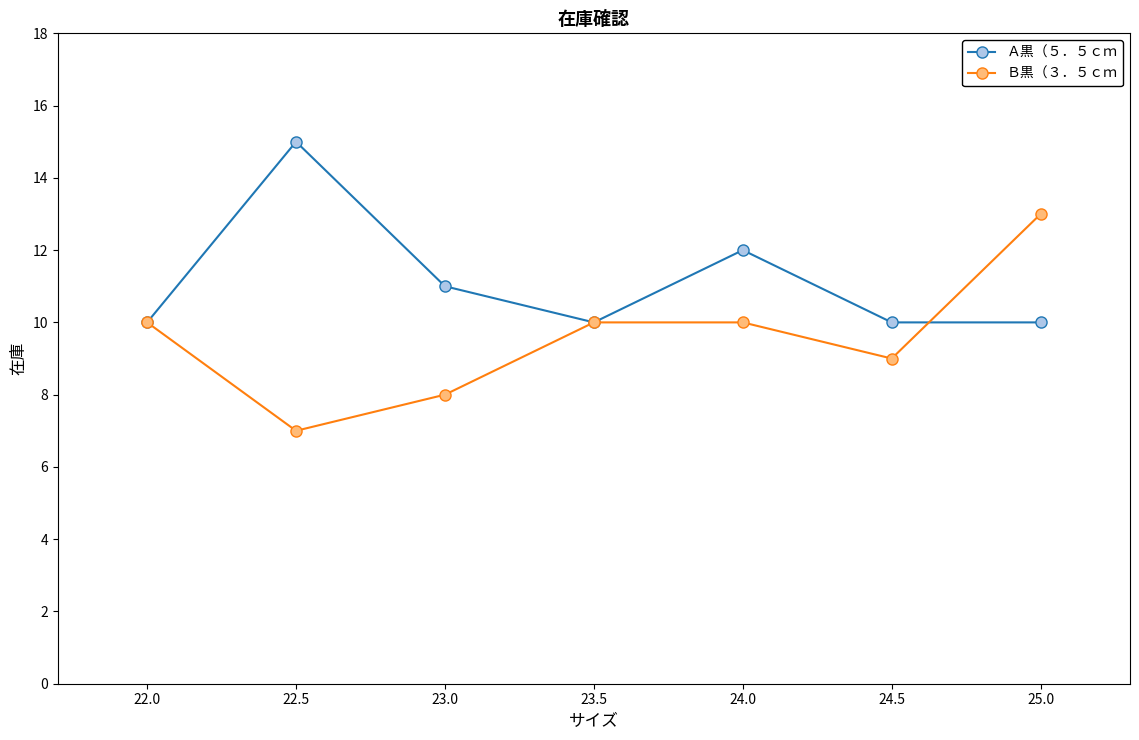

Does the chart have visible grid lines?

No